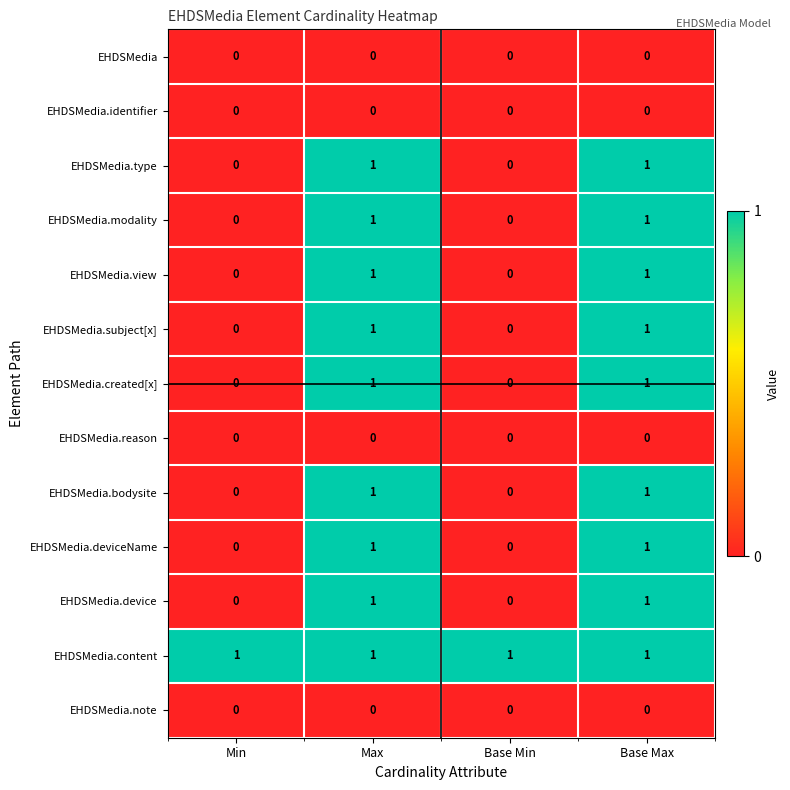

What is the total value across all series at Base Max?

9